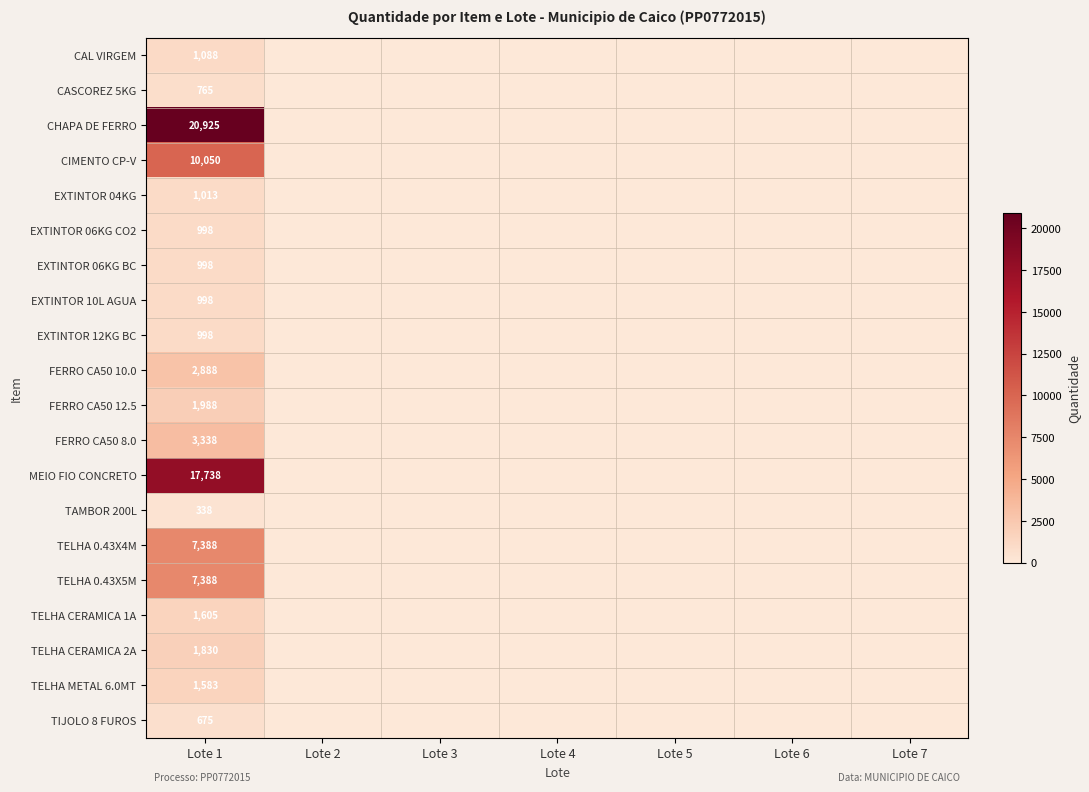

Is it true that EXTINTOR 06KG CO2 equals 998 at Lote 1?

True